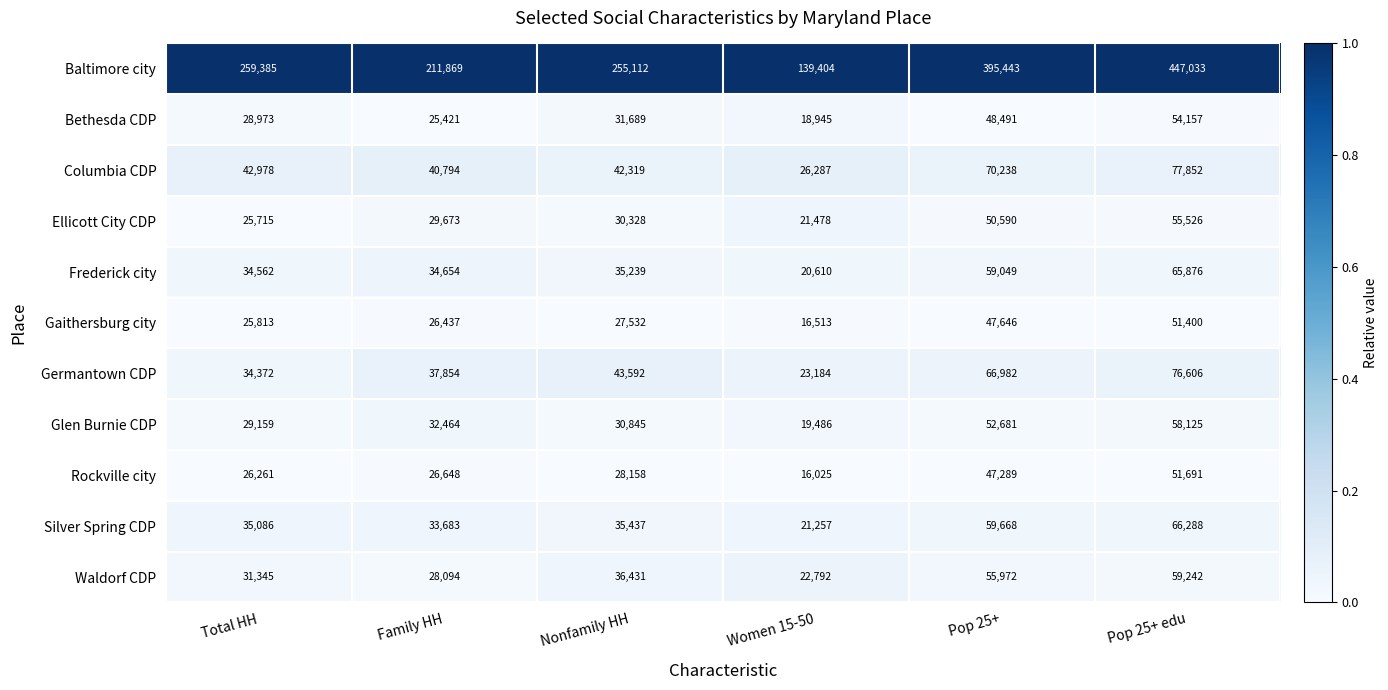

Which series has the largest total across all categories?

Baltimore city